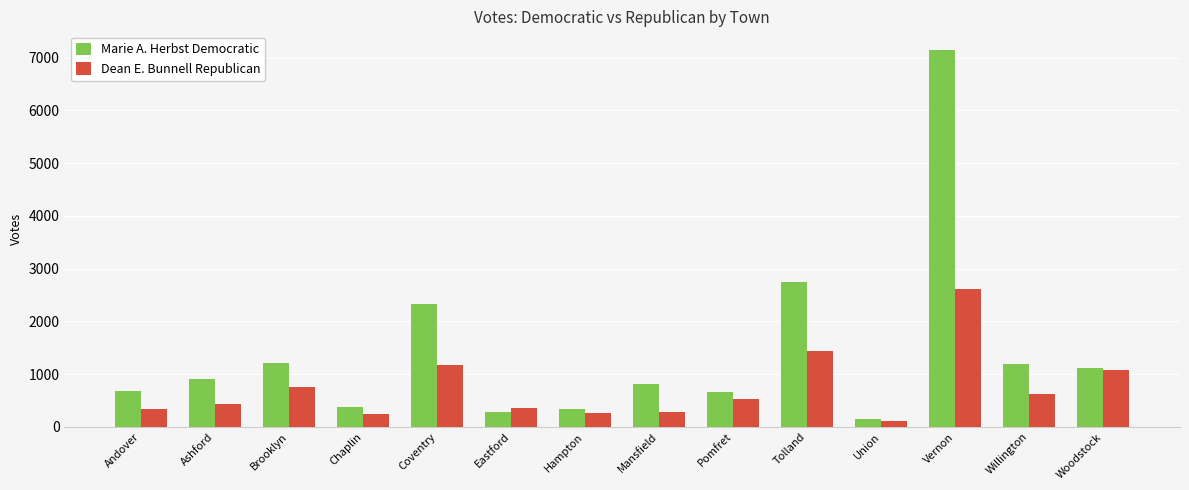

Rank the series at Brooklyn from lowest to highest value.

Dean E. Bunnell Republican, Marie A. Herbst Democratic